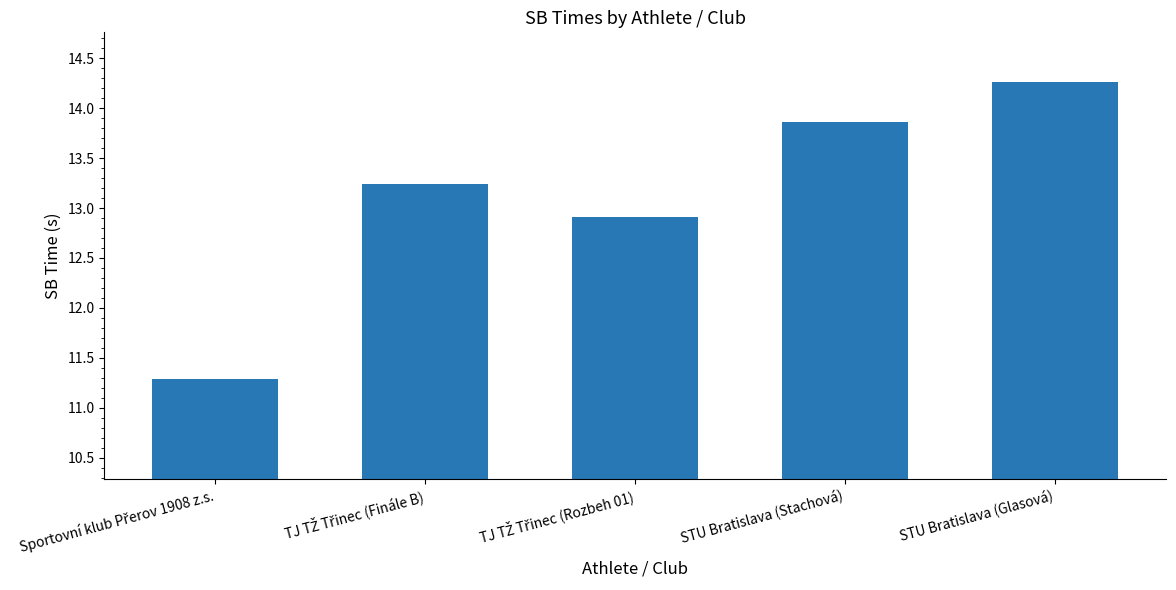

What is the label of the 2nd bar from the right?

STU Bratislava (Stachová)